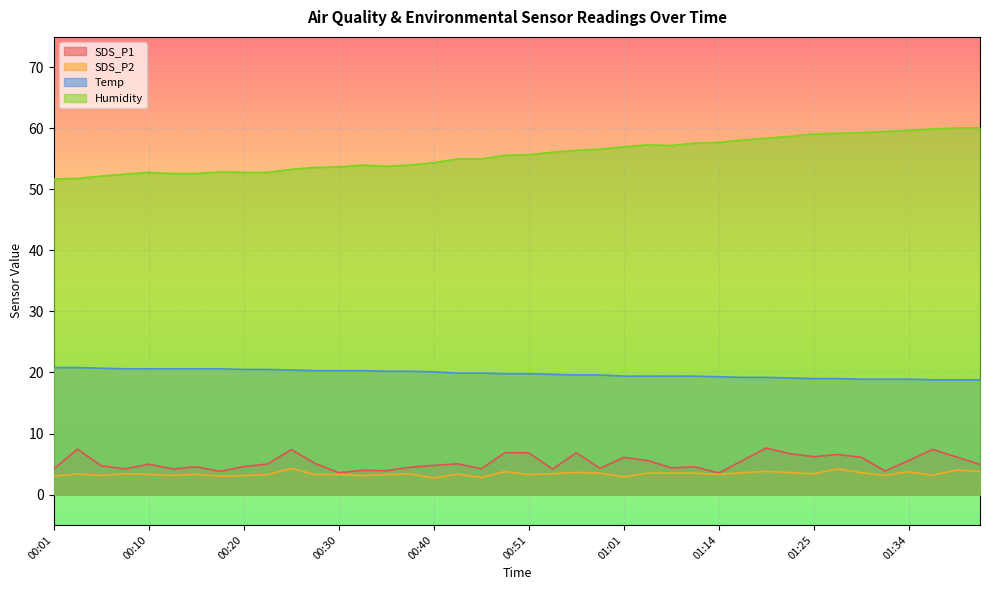

How many values in the SDS_P2 series exceed 3?

36